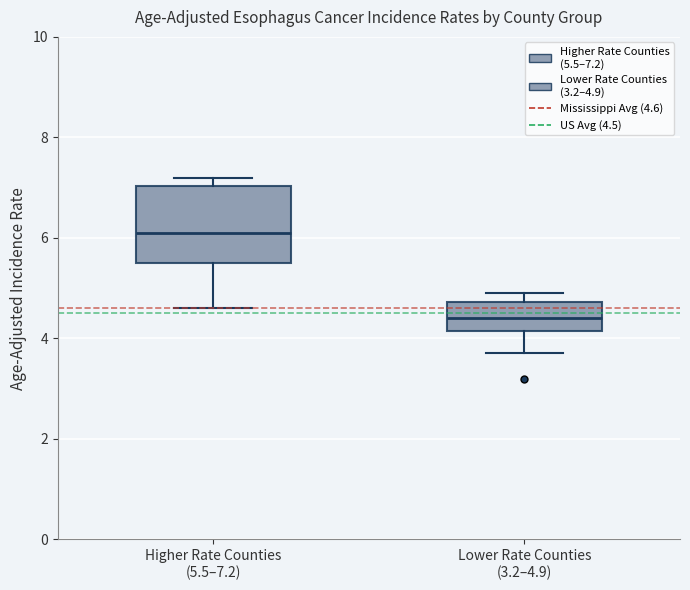

Reading left to right, read every box against the y-axis: the position of its median line, the range the box covers, and the ends of its whiskers. The values are not printed on the chart, so give them approximately, as read against the axis.

Higher Rate Counties (5.5–7.2): median 6.2, box 5.6 to 7.0, whiskers 4.6 to 7.2
Lower Rate Counties (3.2–4.9): median 4.4, box 4.2 to 4.8, whiskers 3.8 to 5.0